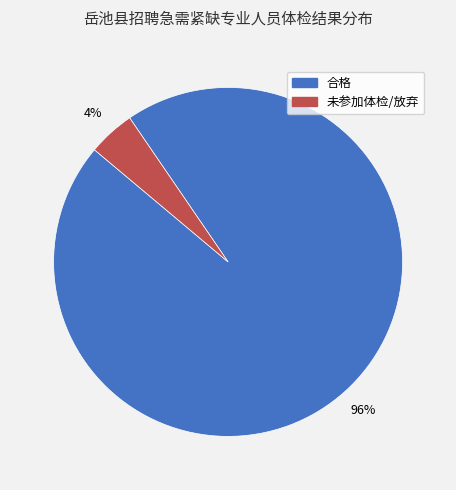

Is there a majority slice in this chart?

Yes